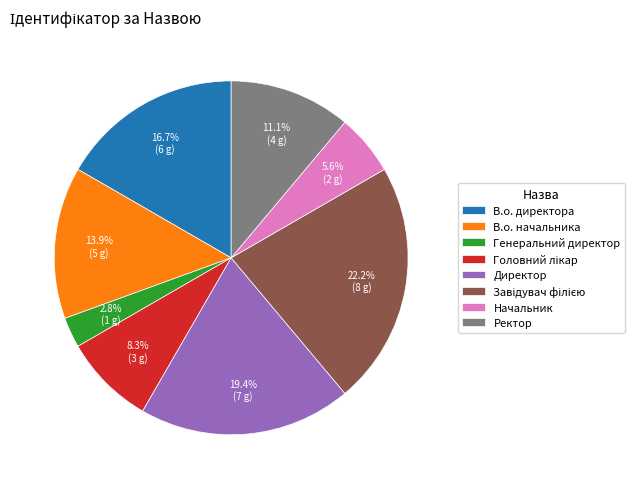

How much of the chart is everything except В.о. начальника?

86.1%